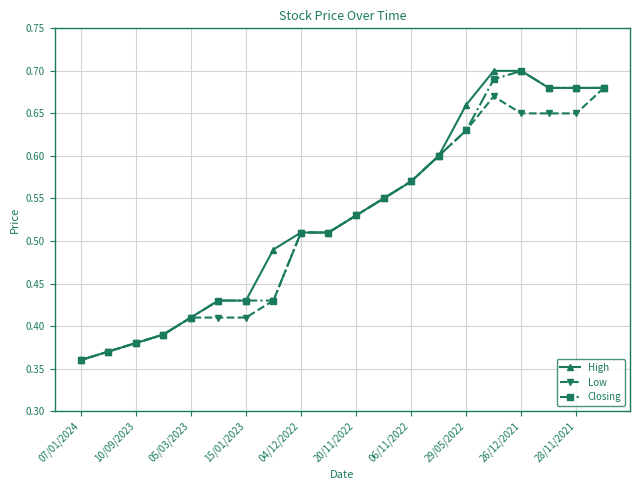

How many Closing values are between 0 and 1?

20